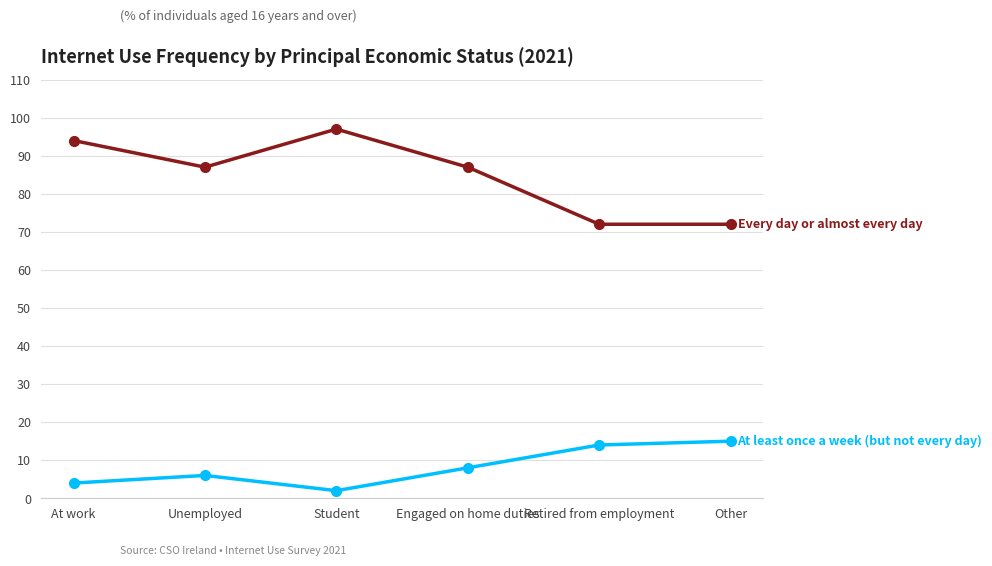

What is the label of the 2nd point from the right?

Retired from employment